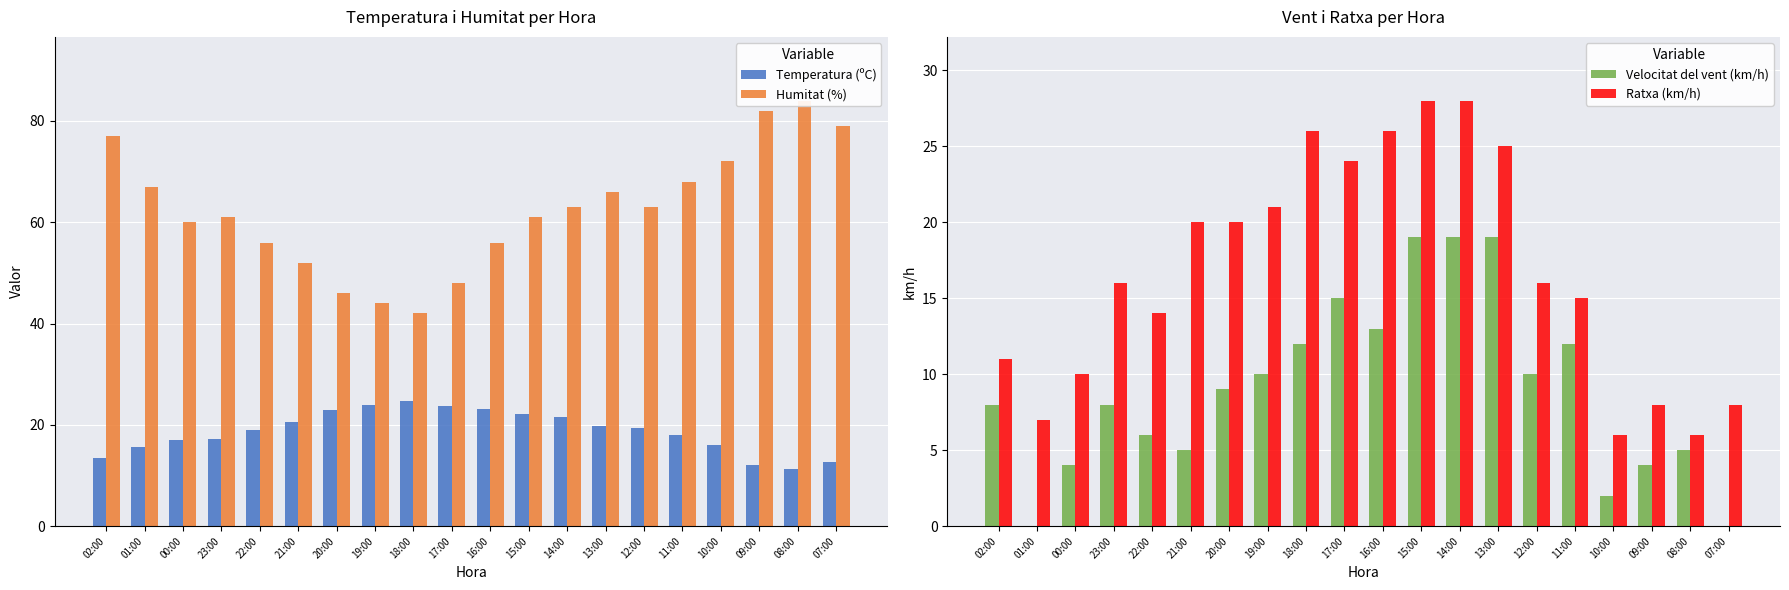

What position from the right is 21:00?

15